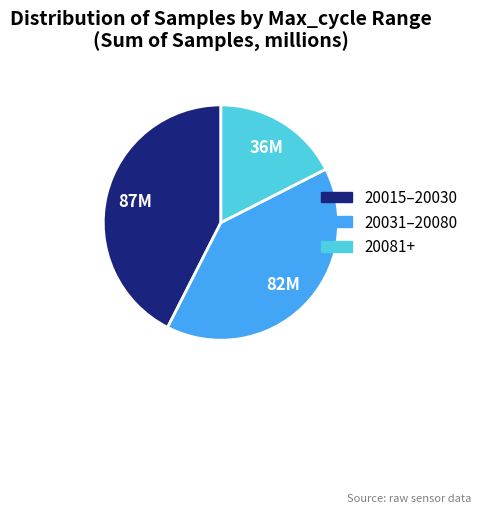

What is the ratio of the value at 20015–20030 to the value at 20031–20080?

1.1